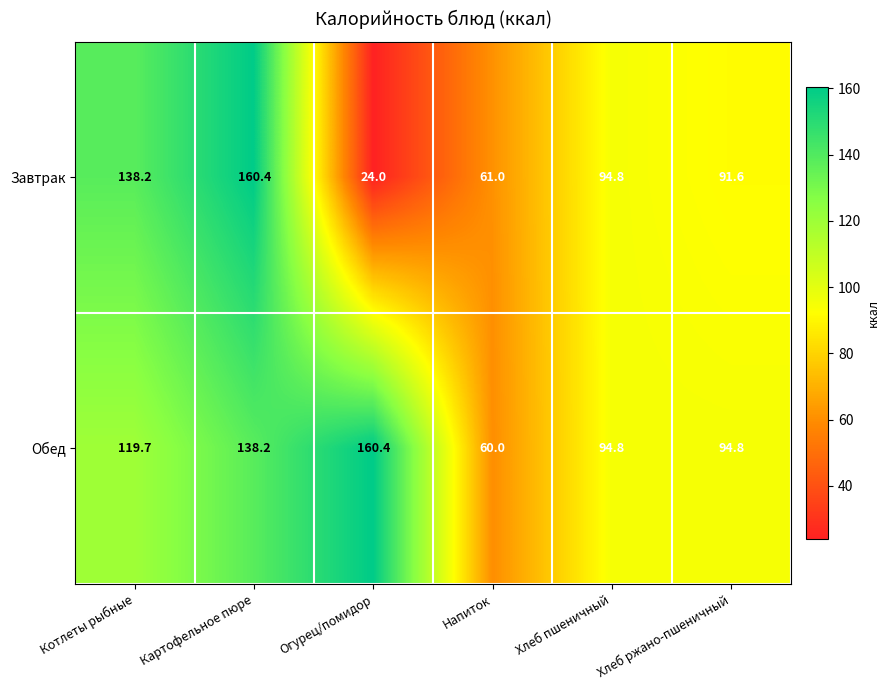

What is the average value of the Обед series?

111.3